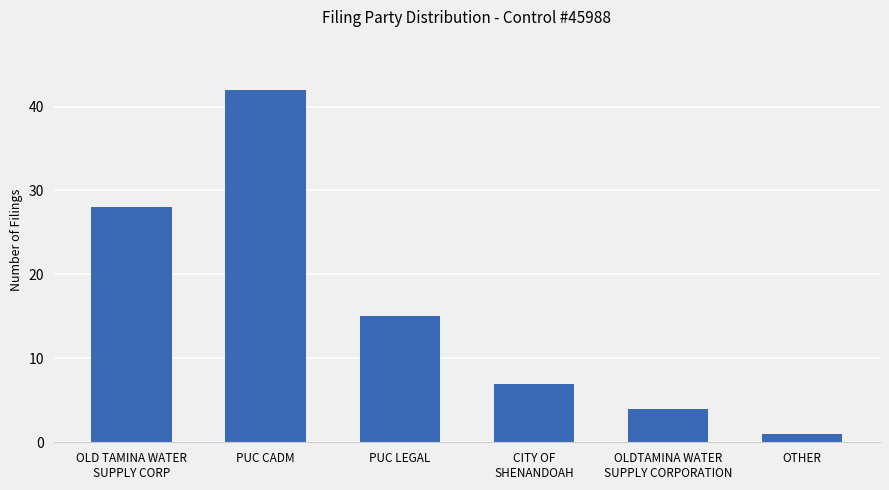

Which label corresponds to the largest value in the chart?

PUC CADM